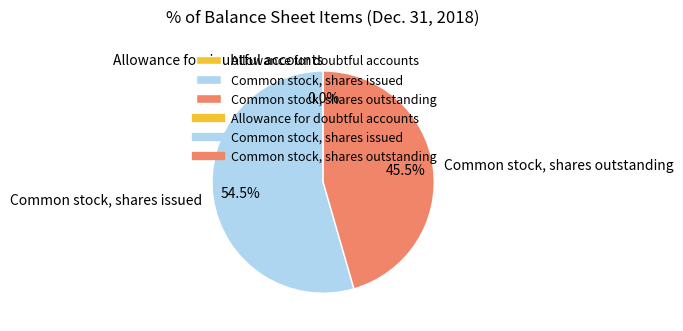

What percentage is NOT represented by Common stock, shares outstanding?

54.5%